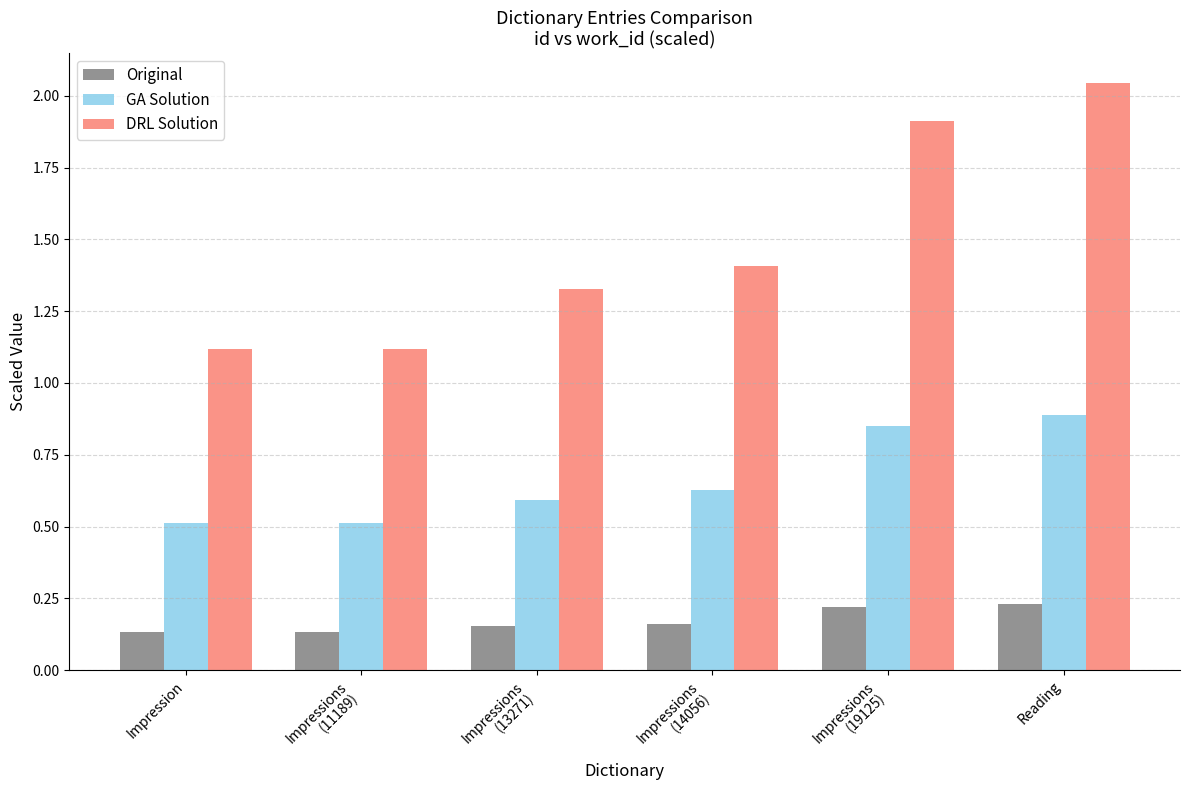

Count the Original values in the range 0 to 1.

6